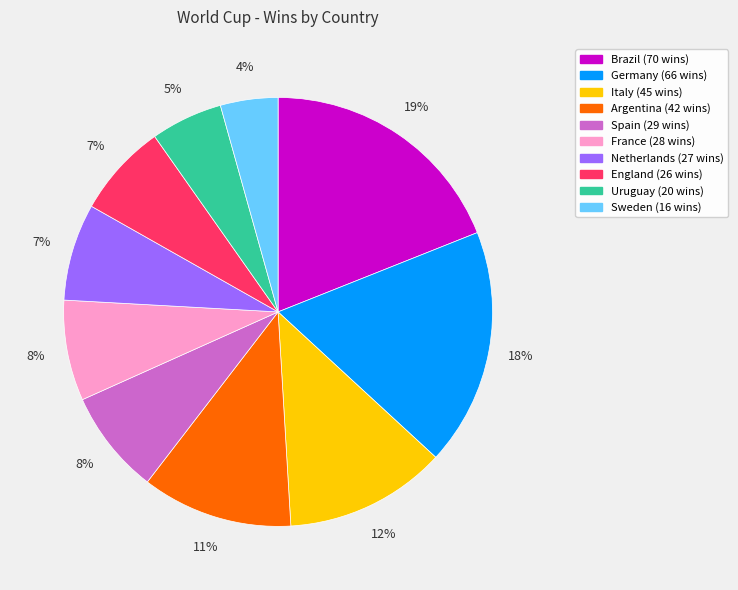

To the nearest percent, what portion does France represent?

8%